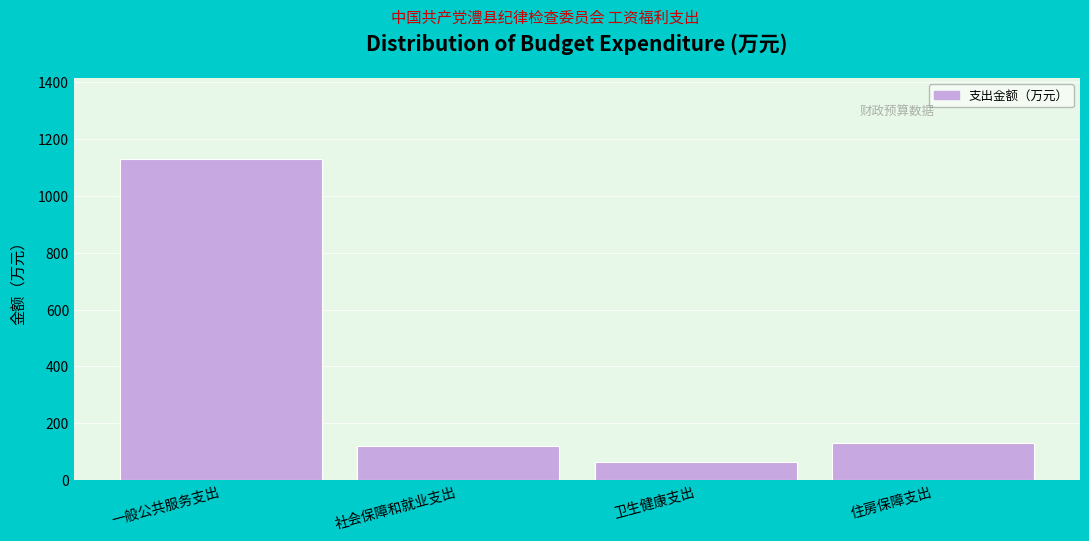

Is it true that the value at 卫生健康支出 is 64.5?

True